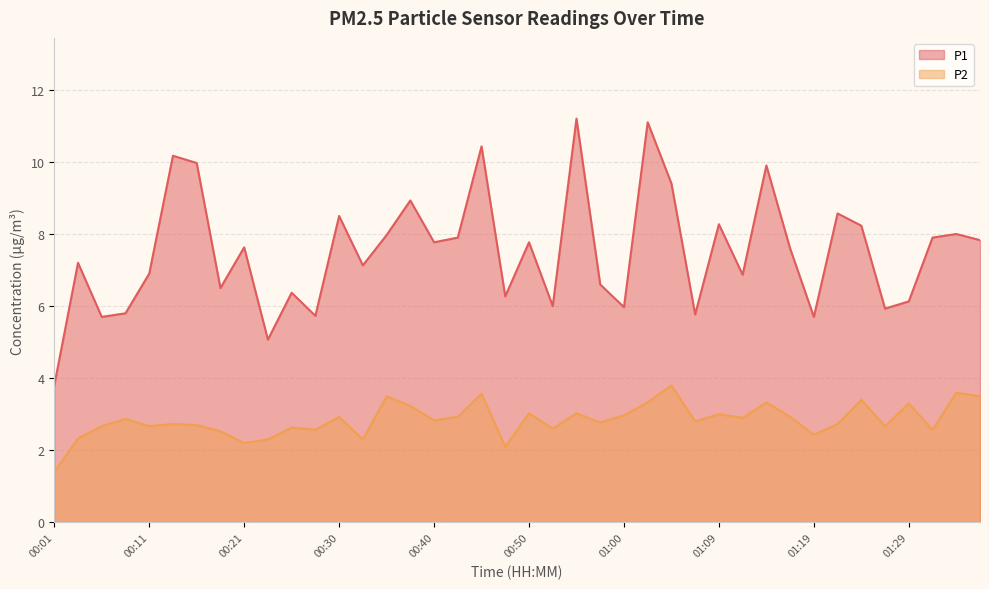

What position from the right is 01:00?

16